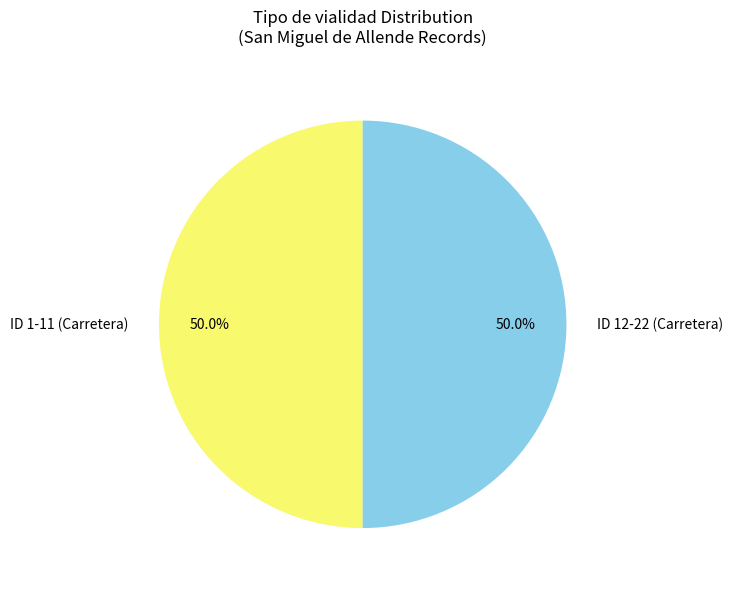

What percentage do ID 12-22 (Carretera) and ID 1-11 (Carretera) together represent?

100.0%